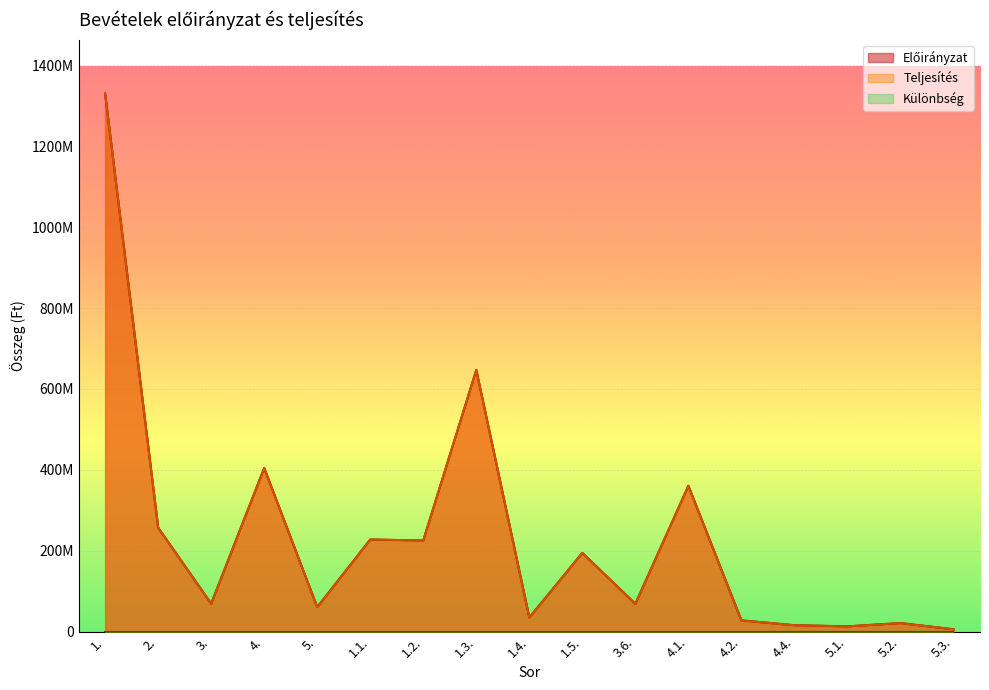

True or false: Teljesítés has a value of 28000000 at 4.2..

True